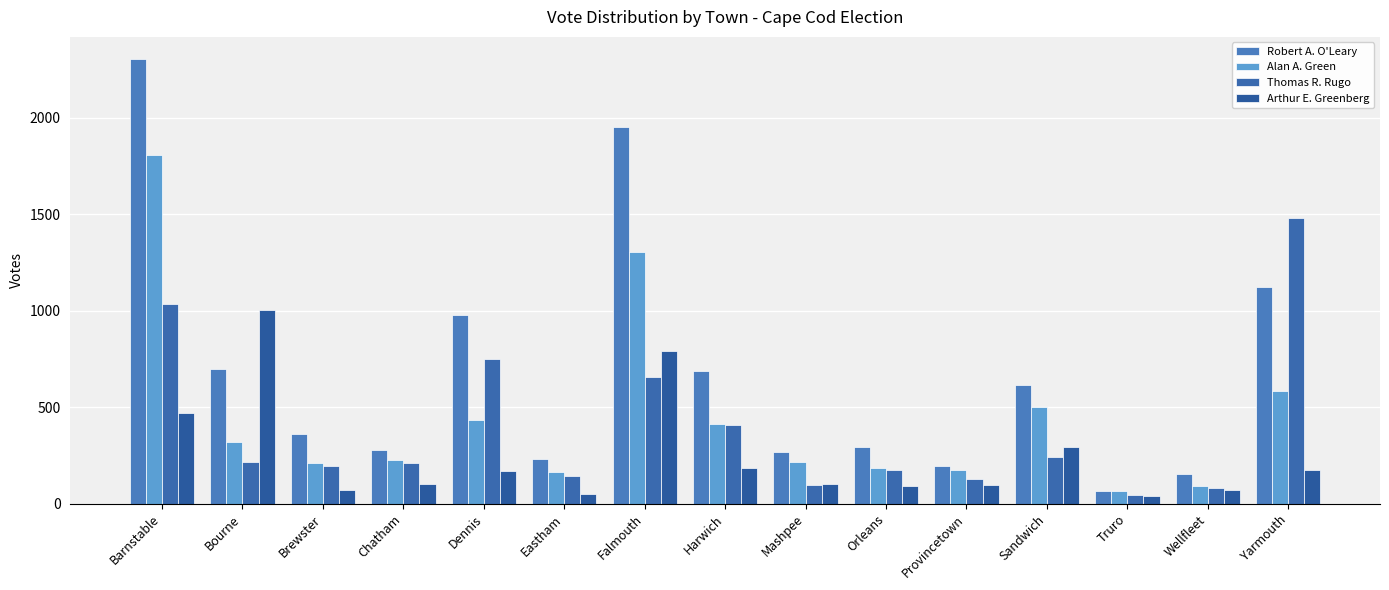

Read the Alan A. Green value at Chatham, to the nearest 10.

230